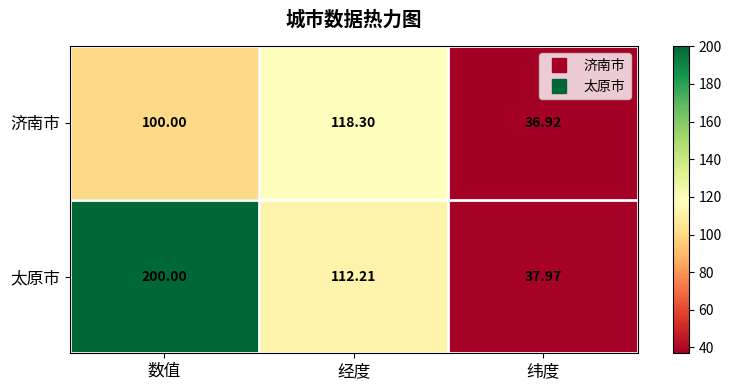

At which category is the sum across all series the highest?

数值